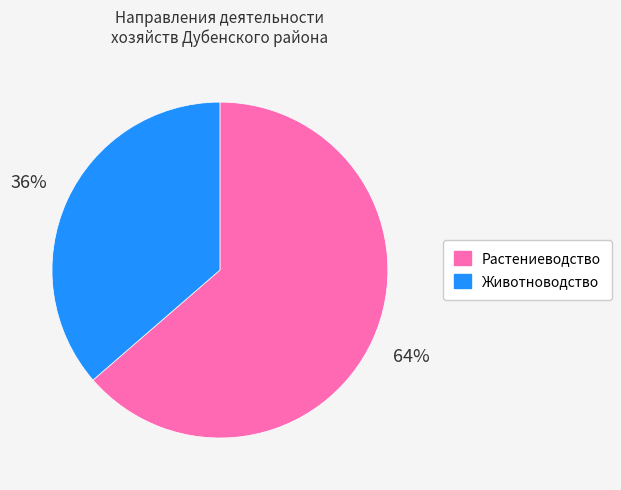

To the nearest percent, what percentage of the pie is Растениеводство?

64%